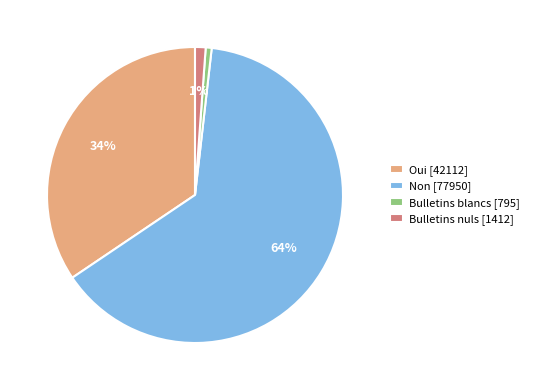

Which has a higher value, Oui or Bulletins nuls?

Oui